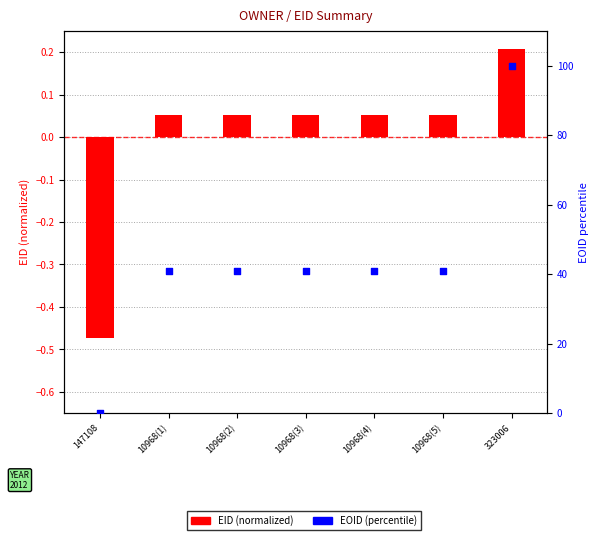

Which series has the largest Y range (max minus min)?

EOID (percentile)